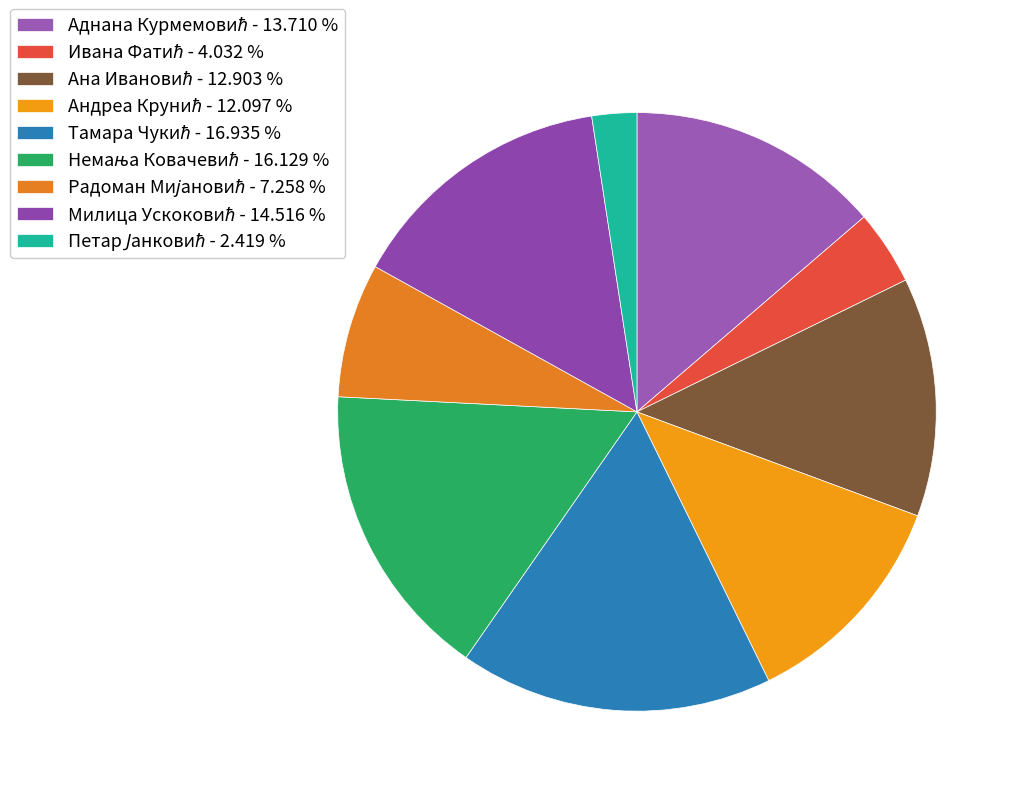

Is Тамара Чукић the majority of the pie?

No